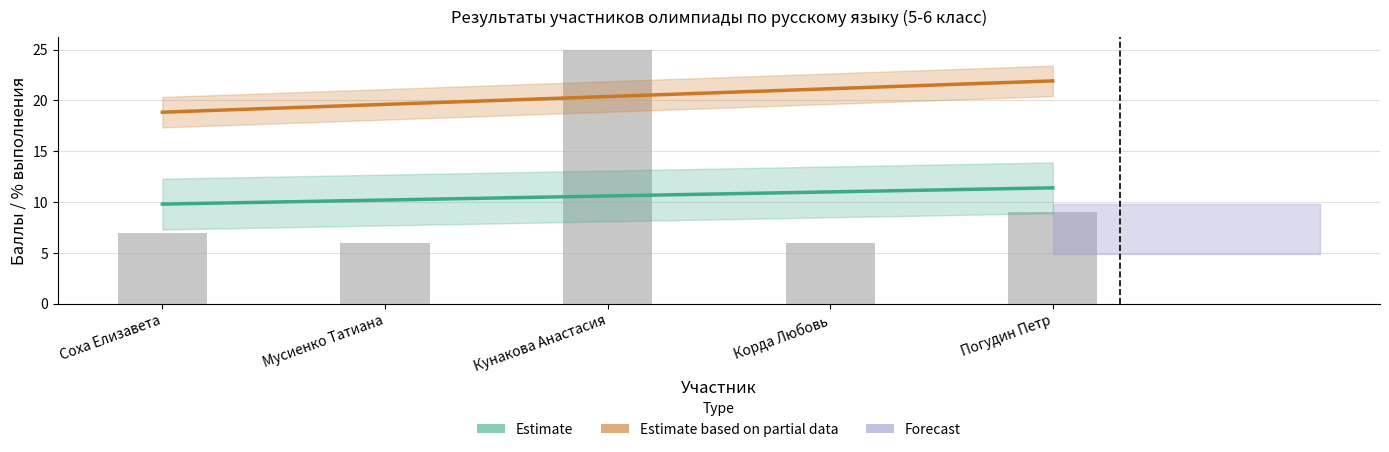

Where is the data nearest to the value 15?

Погудин Петр